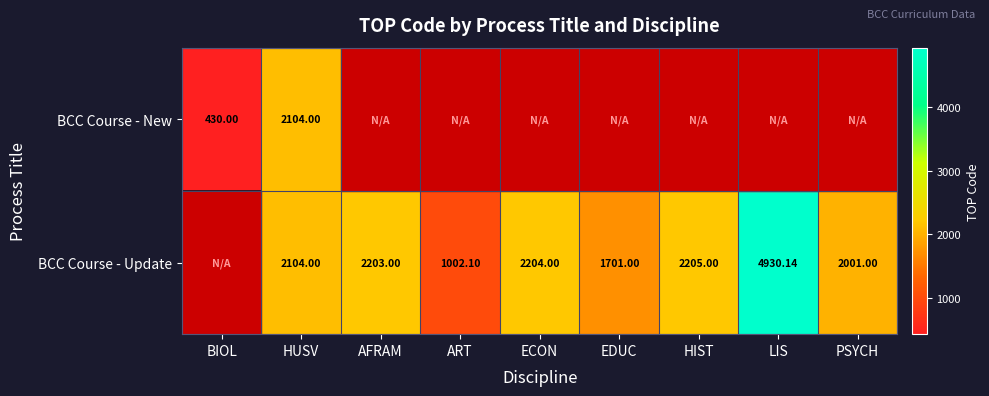

Rank the series at AFRAM from lowest to highest value.

BCC Course - New, BCC Course - Update